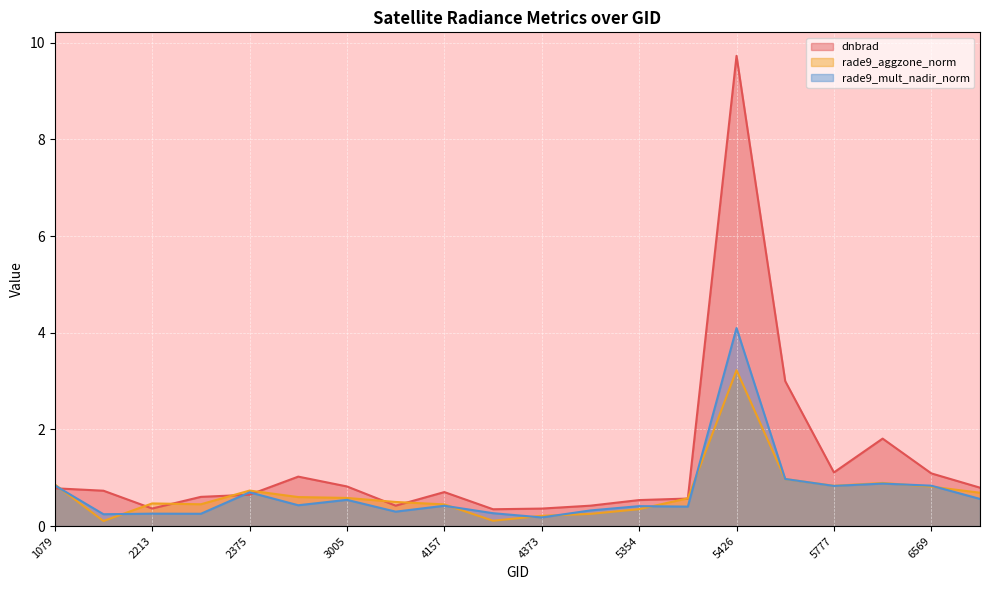

What is the average value of the rade9_mult_nadir_norm series?

0.7